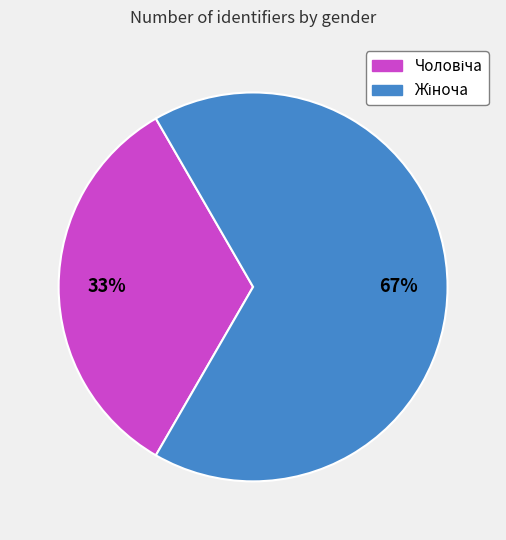

Does any single category account for the majority?

Yes